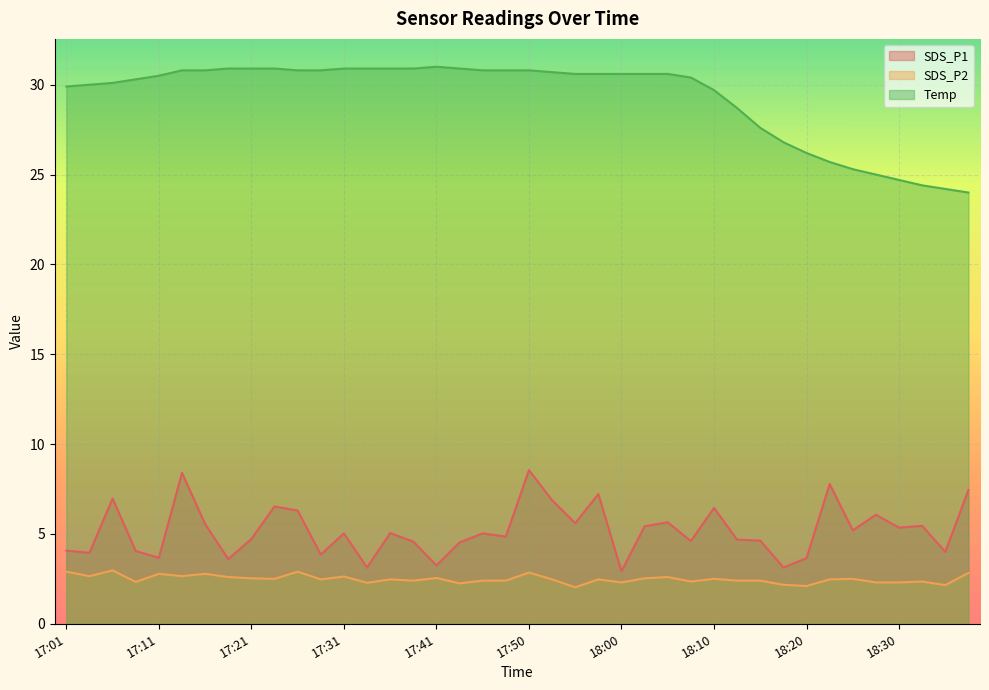

Rank the categories by Temp value from highest to lowest.

17:41, 17:19, 17:21, 17:23, 17:31, 17:33, 17:36, 17:38, 17:43, 17:14, 17:16, 17:26, 17:28, 17:46, 17:48, 17:50, 17:53, 17:55, 17:58, 18:00, 18:03, 18:05, 17:11, 18:08, 17:09, 17:06, 17:04, 17:01, 18:10, 18:13, 18:15, 18:17, 18:20, 18:22, 18:25, 18:27, 18:30, 18:32, 18:35, 18:37